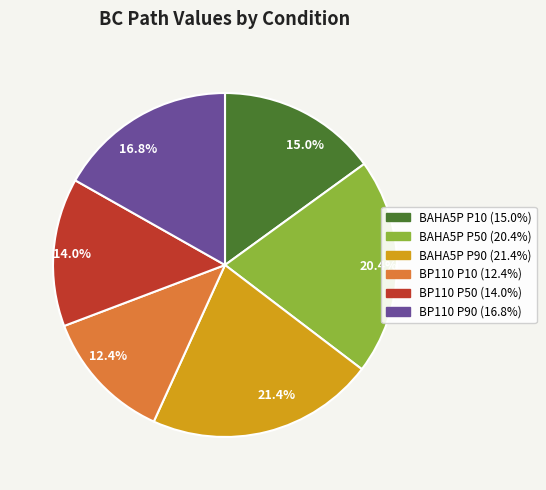

The BAHA5P P50 slice represents 8% of the pie. True or false?

False